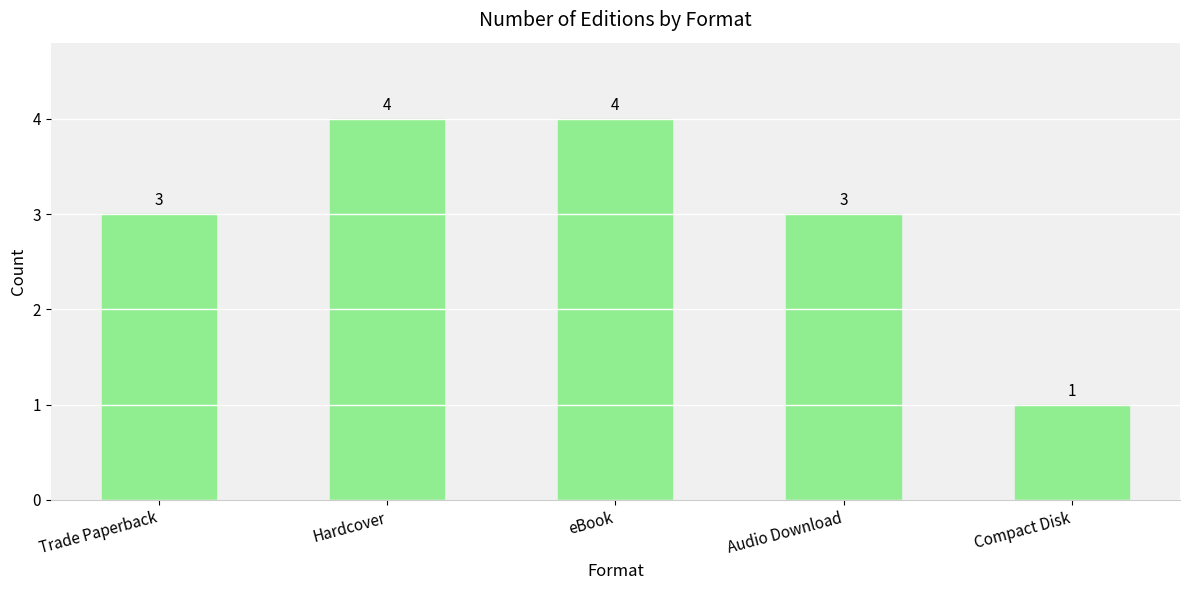

Is it true that the value at Audio Download is 2?

False